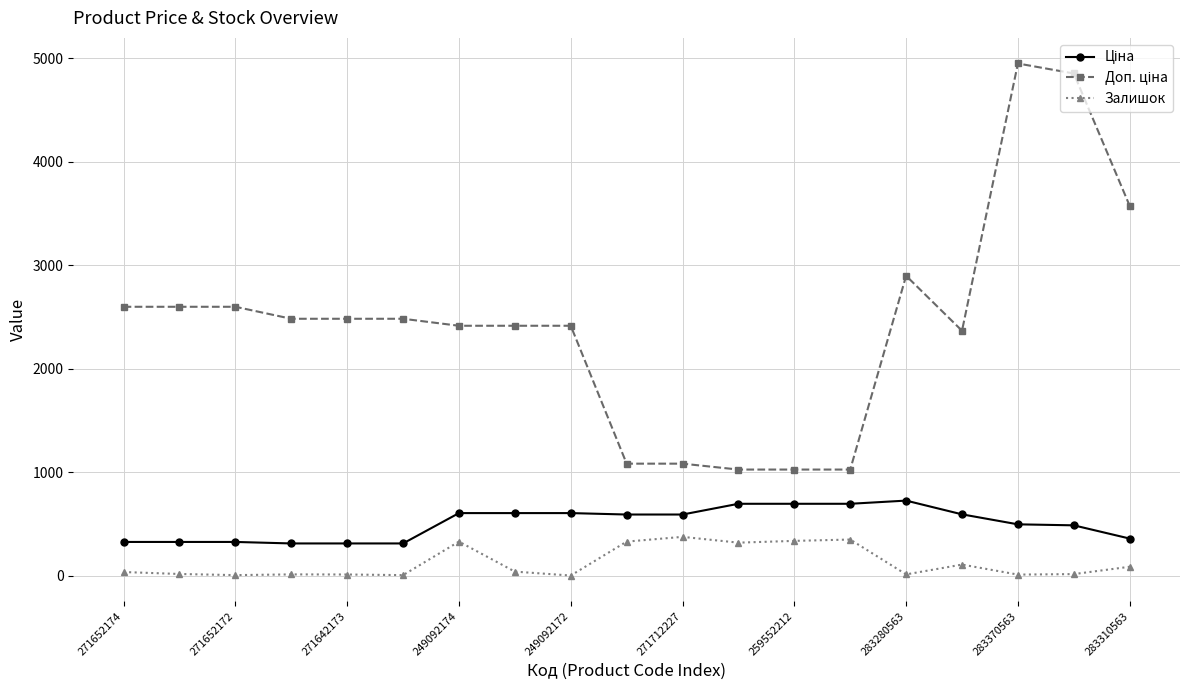

What is the average value of the Залишок series?

124.8